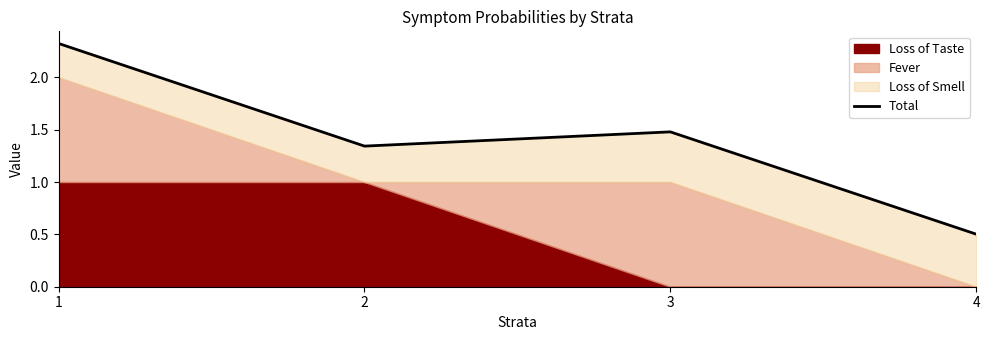

What is the change in value from 2 to 3?

+0.1